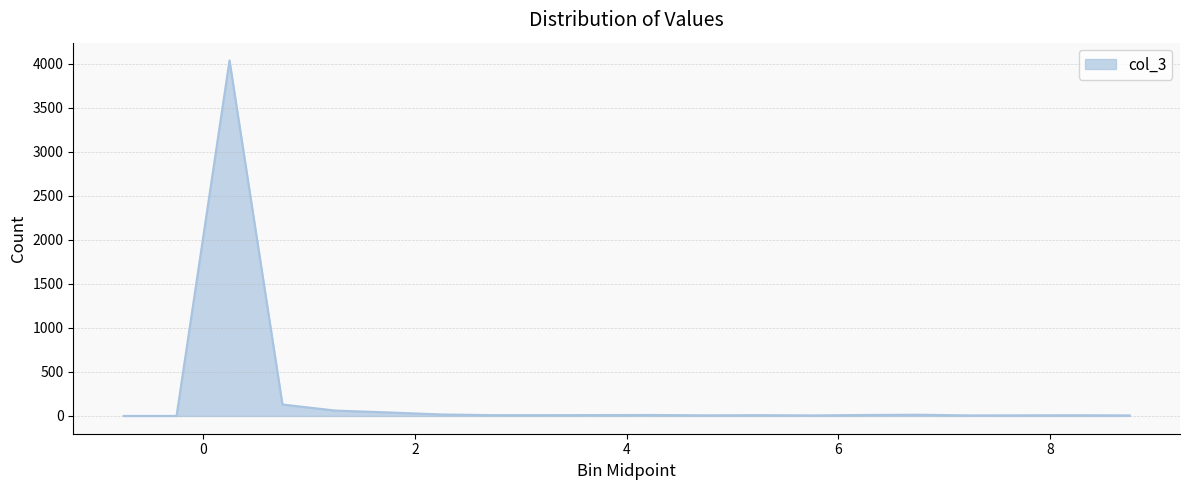

What is the difference between the maximum and minimum values?

4039